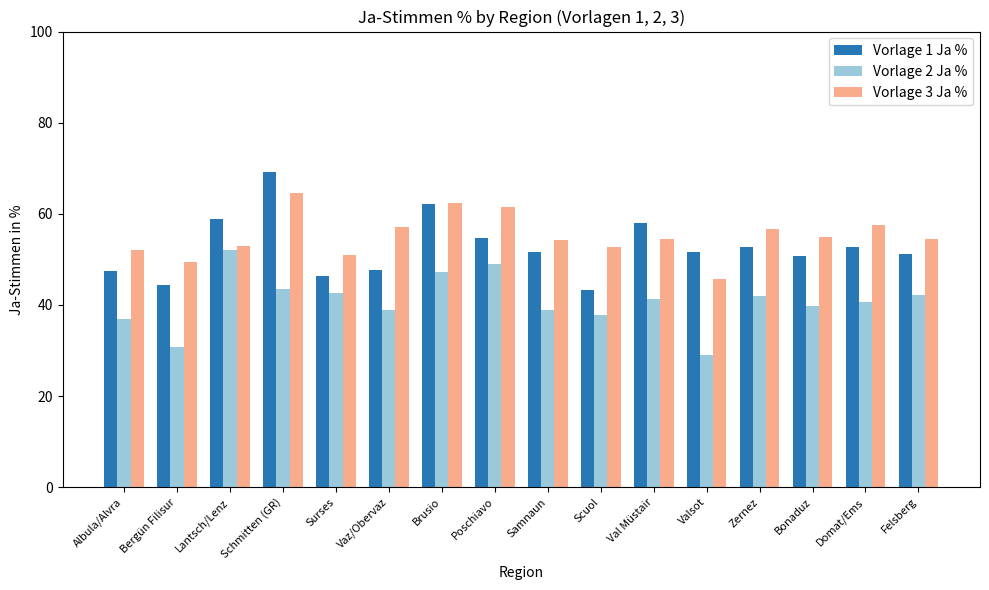

How many data points does each series have?

16